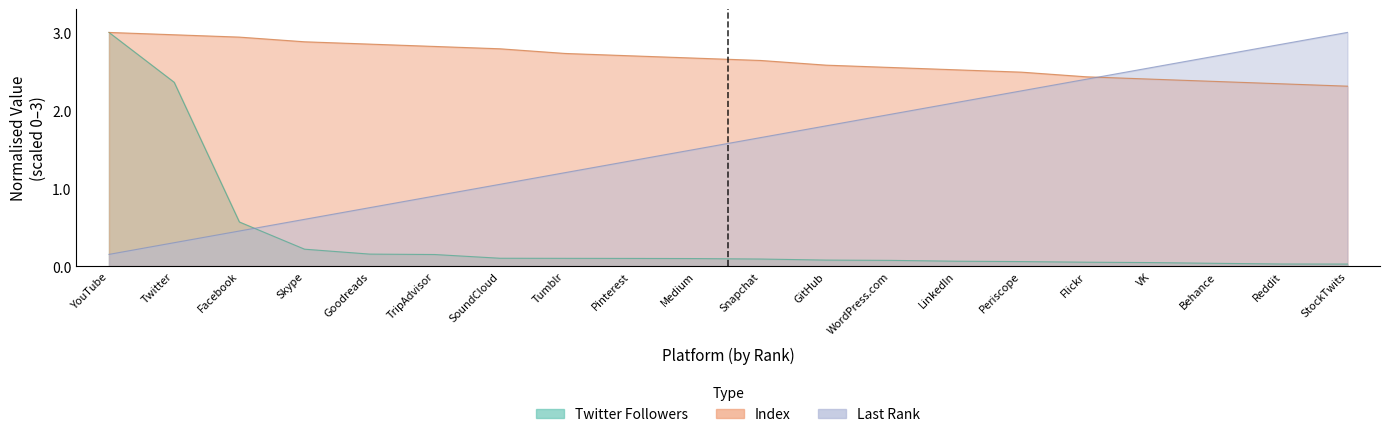

What is the difference between the Last Rank values at SoundCloud and Behance?

1.7